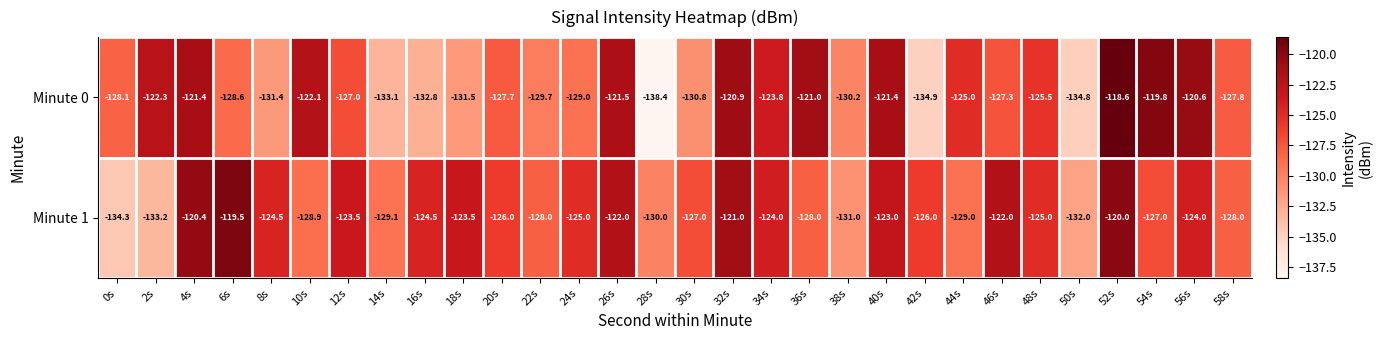

What is the smallest value displayed?

-138.4